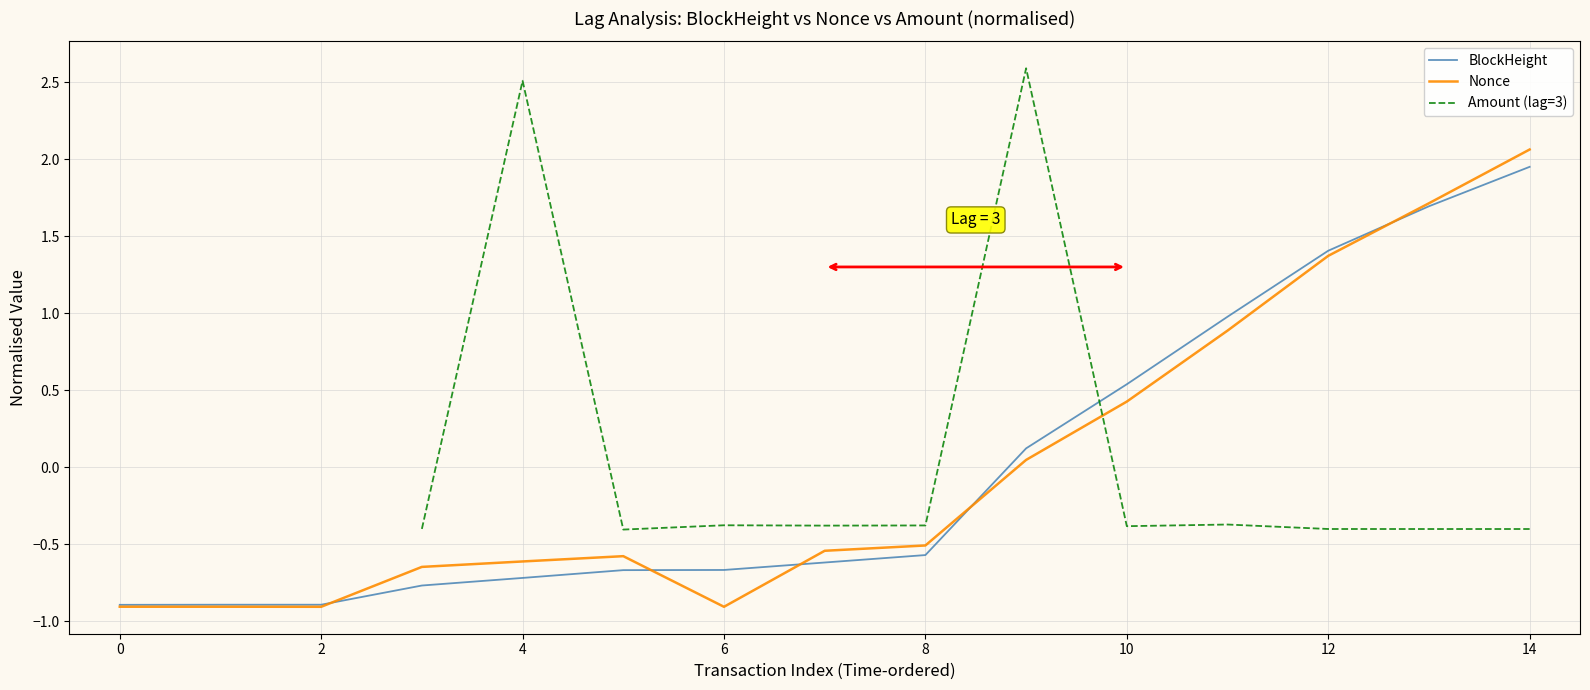

Is it true that BlockHeight equals -0.9 at 2?

True